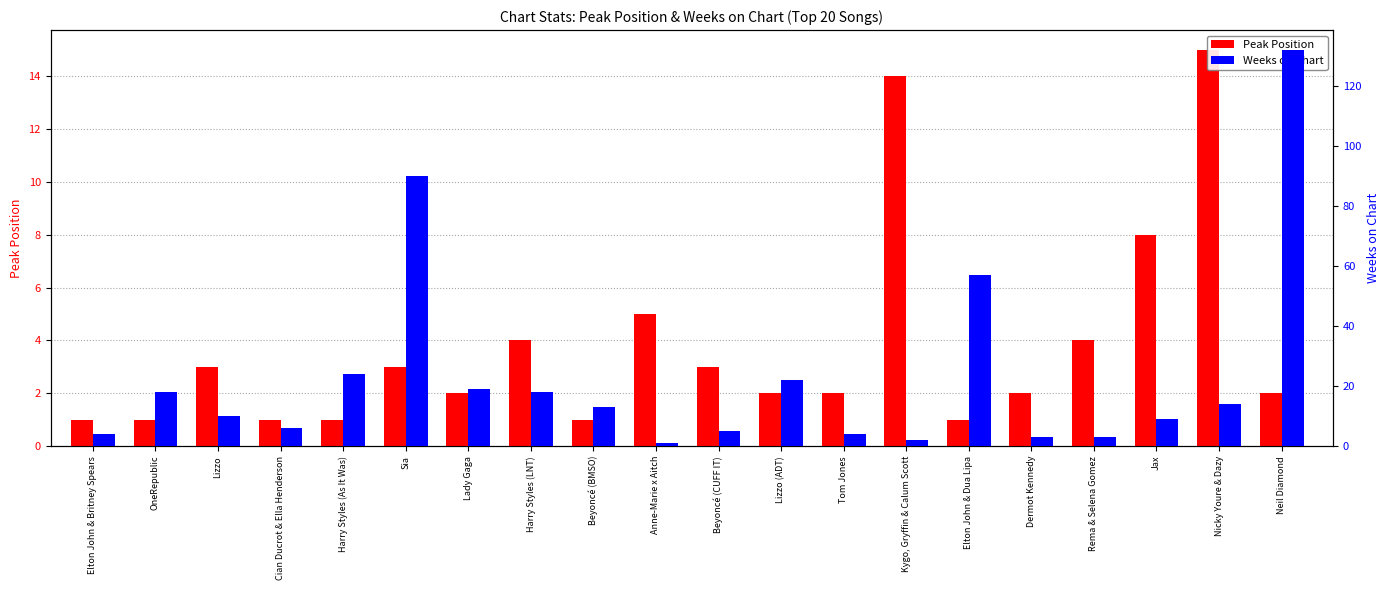

Count the number of data series in this chart.

2